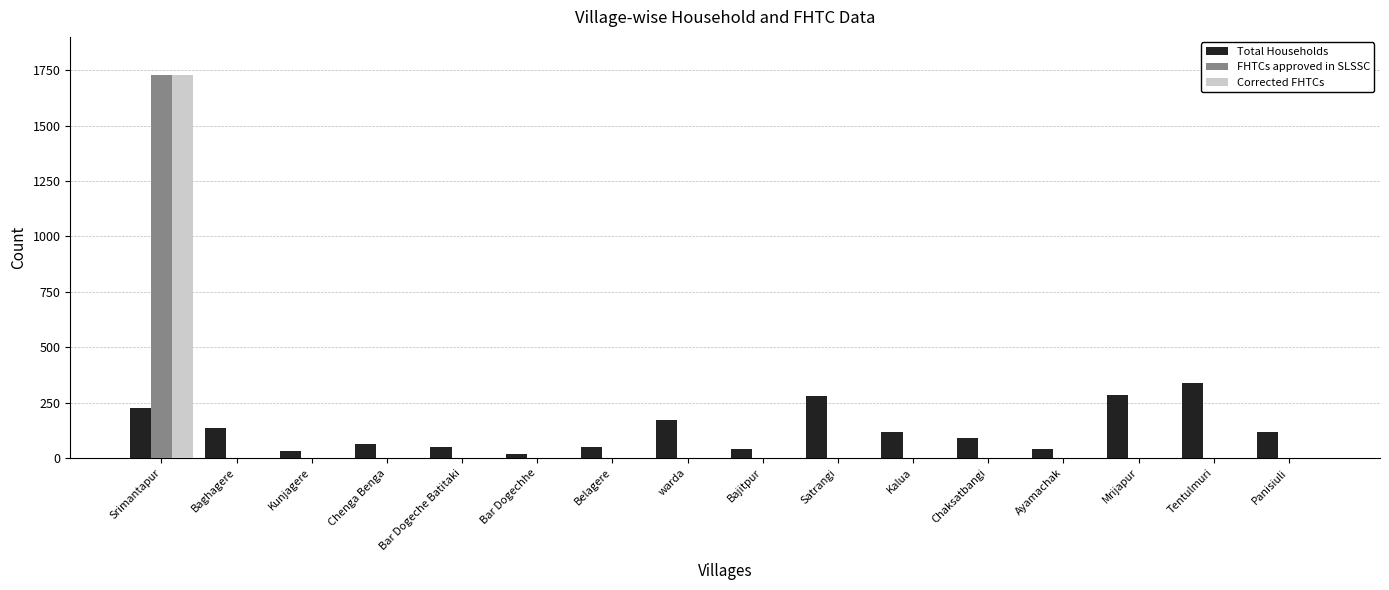

At which category is the sum across all series the highest?

Srimantapur